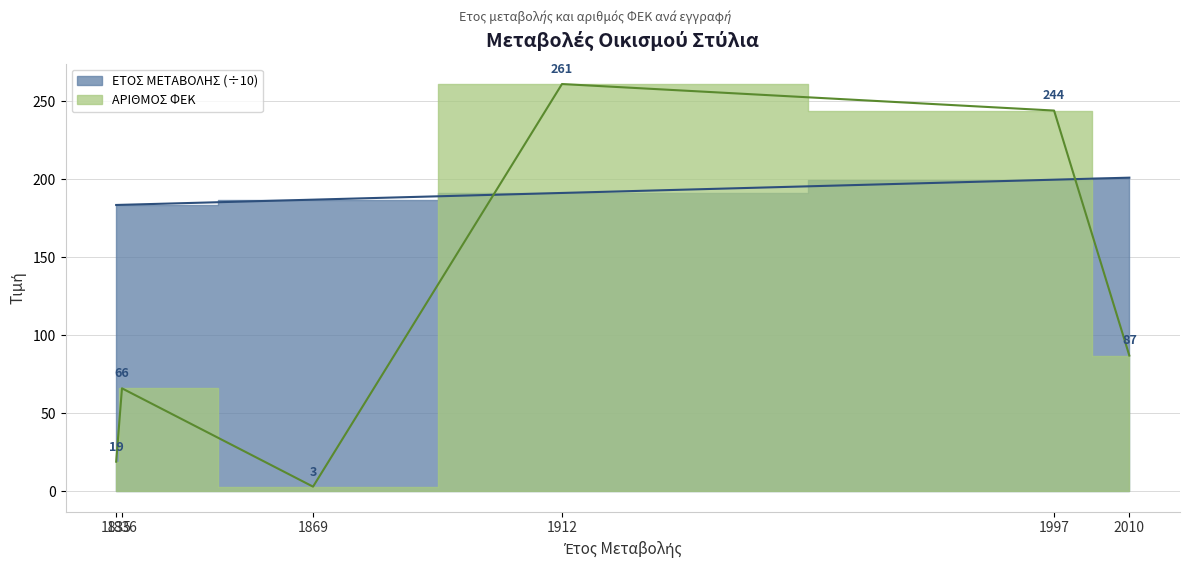

List the series in order of their overall mean, highest first.

ΕΤΟΣ ΜΕΤΑΒΟΛΗΣ, ΑΡΙΘΜΟΣ ΦΕΚ